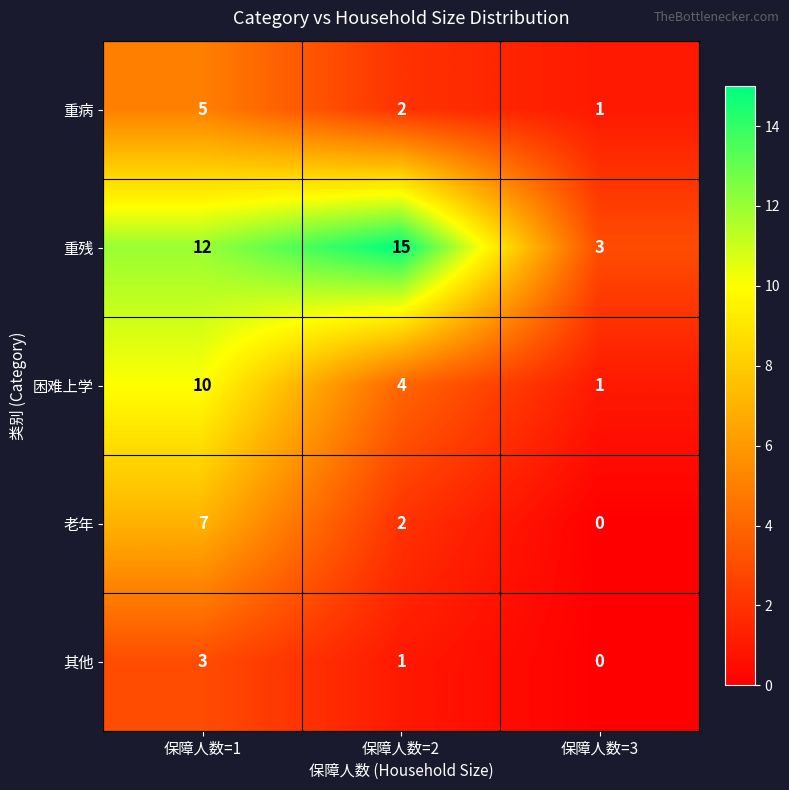

What is the difference between the maximum and minimum values in the 困难上学 series?

9